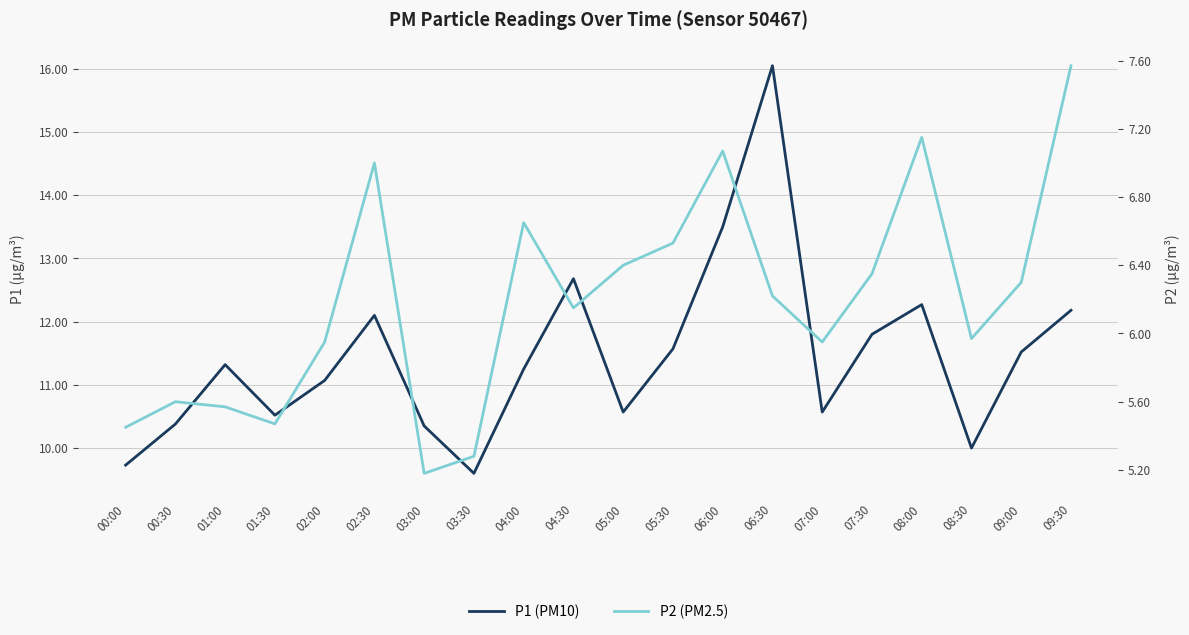

What is the difference between the maximum and minimum values in the P2 series?

2.4